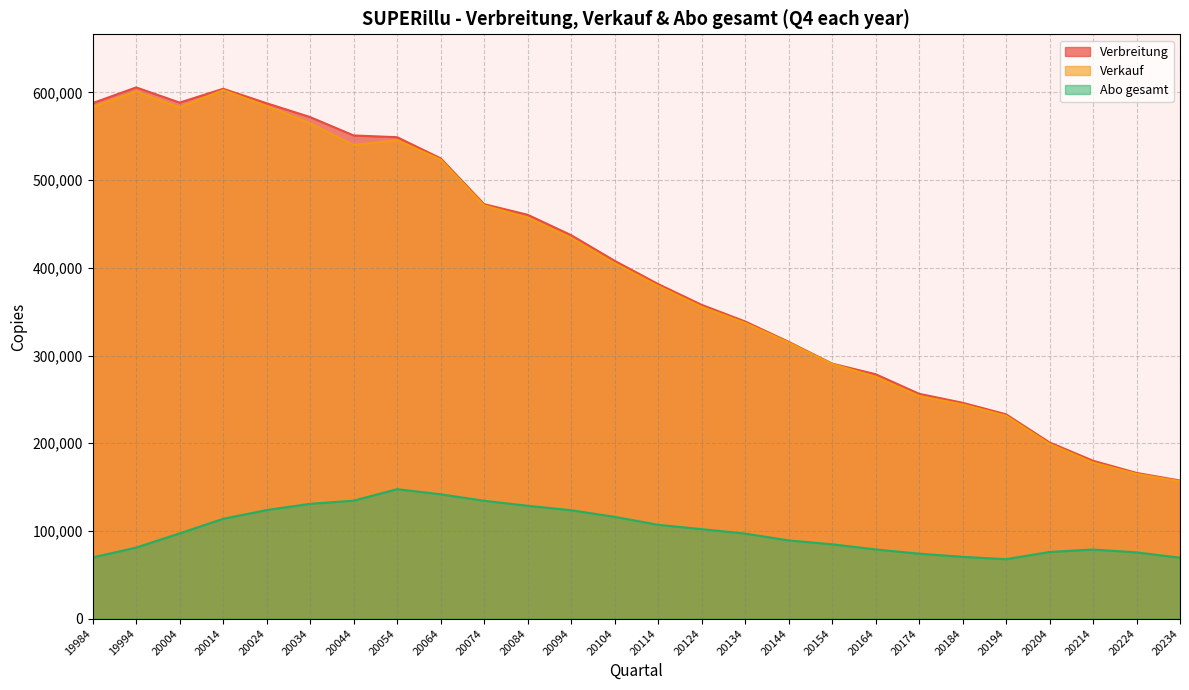

Reading left to right, transcribe all the data shown in this chart.

Verbreitung: 19984=587857	19994=605770	20004=588457	20014=604228	20024=587707	20034=571938	20044=550981	20054=549001	20064=524912	20074=472642	20084=460547	20094=437316	20104=408068	20114=381564	20124=357865	20134=338906	20144=315682	20154=290828	20164=278748	20174=256416	20184=246176	20194=233029	20204=200913	20214=180051	20224=166187	20234=157504
Verkauf: 19984=583365	19994=601026	20004=582866	20014=602766	20024=584557	20034=564822	20044=540066	20054=545531	20064=523505	20074=471226	20084=457354	20094=434169	20104=405215	20114=379314	20124=355534	20134=337231	20144=314807	20154=290405	20164=275868	20174=253973	20184=244304	20194=231345	20204=199250	20214=177990	20224=165121	20234=156688
Abo gesamt: 19984=69830	19994=80992	20004=97242	20014=113847	20024=123834	20034=130944	20044=134548	20054=147610	20064=141828	20074=134406	20084=128722	20094=123629	20104=116092	20114=107013	20124=102087	20134=97005	20144=89226	20154=84797	20164=78916	20174=74109	20184=70500	20194=67773	20204=76022	20214=78816	20224=75586	20234=69467